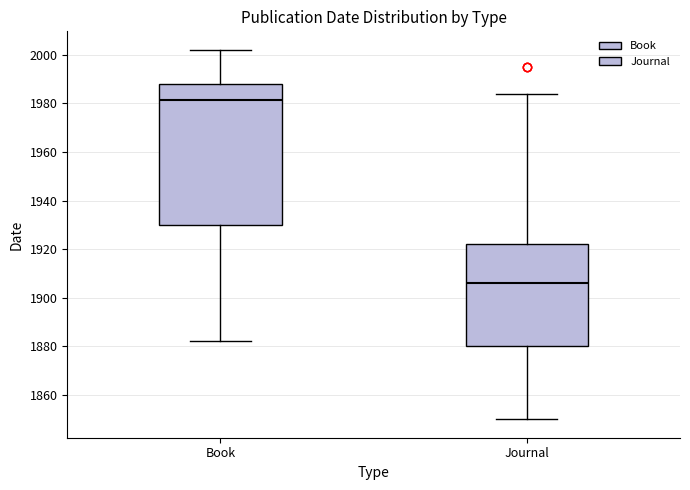

Which box is the tallest, from its lower edge to its upper edge?

Book